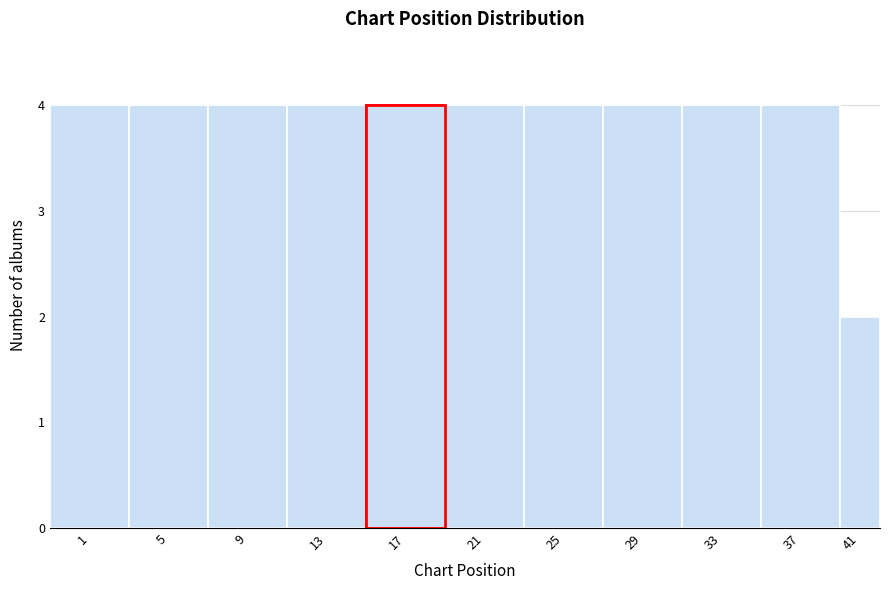

Reading left to right, extract all data points from this chart.

4	4	4	4	4	4	4	4	4	4	2